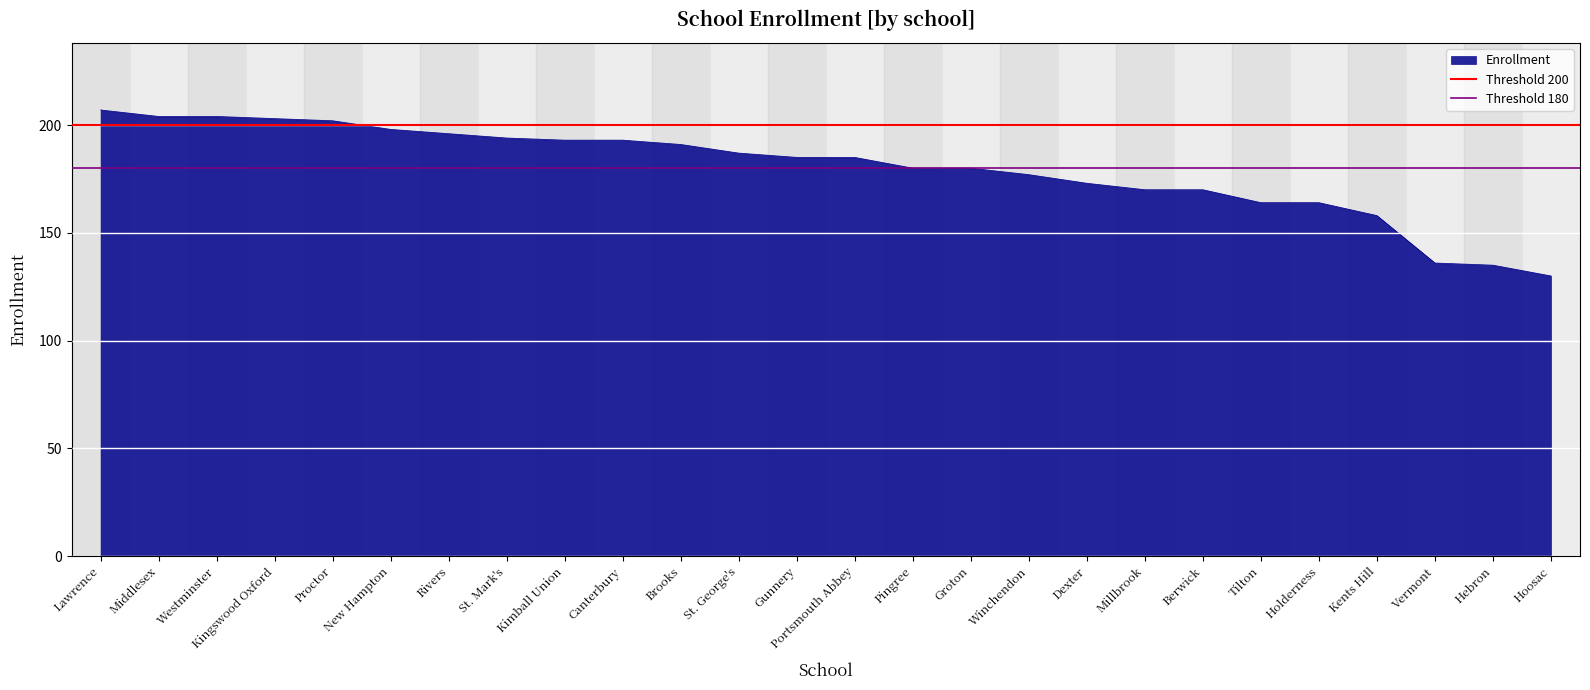

Between Lawrence and Middlesex, which is larger?

Lawrence